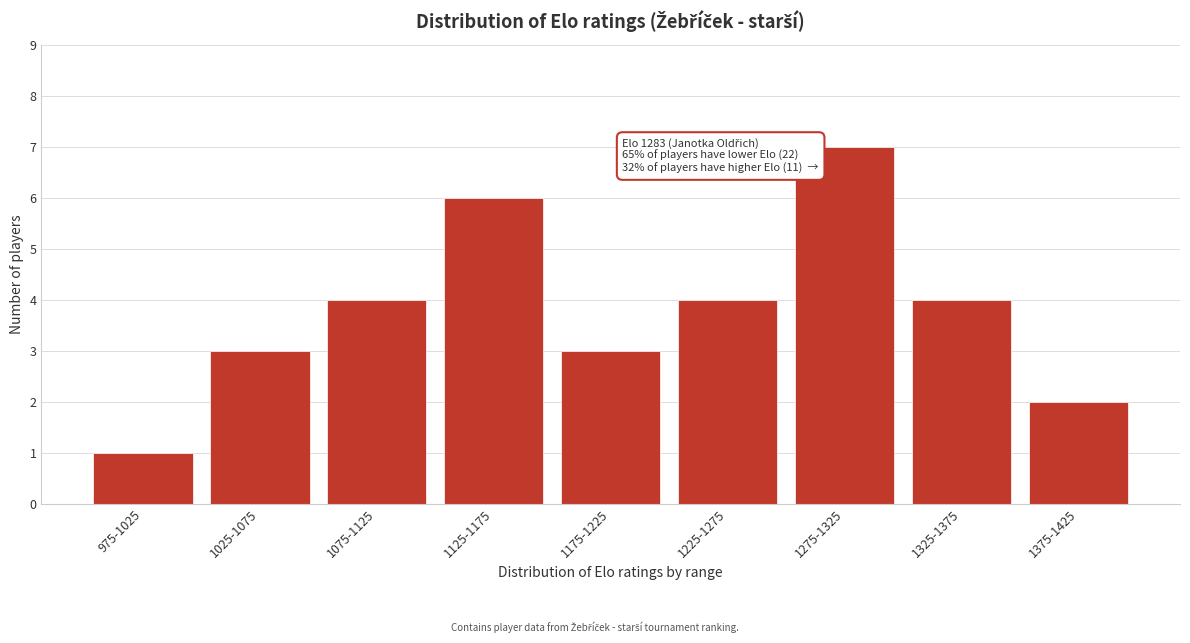

Reading left to right, extract all data points from this chart.

1	3	4	6	3	4	7	4	2